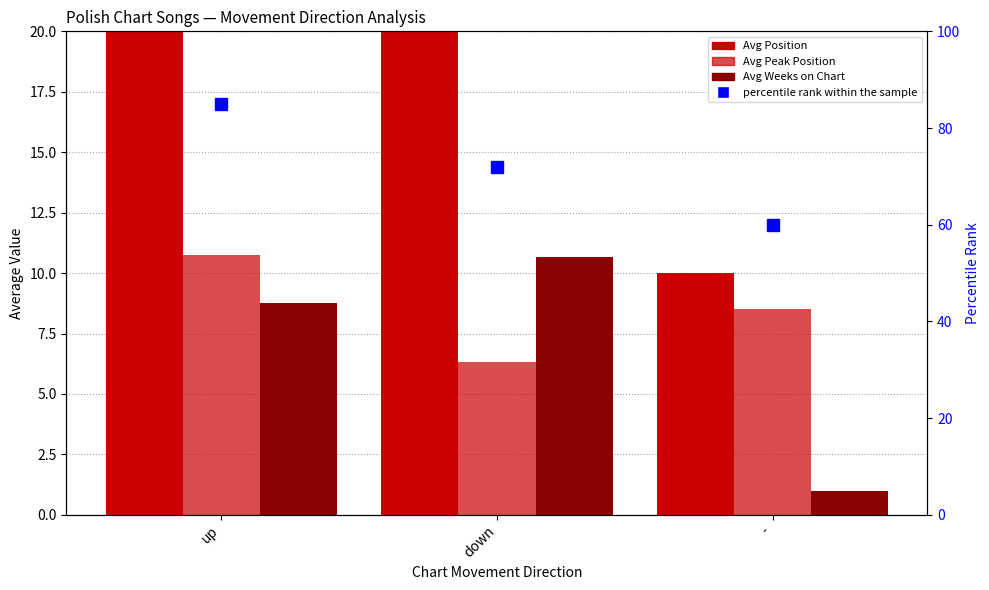

How many data points in percentile rank within the sample are above 72?

1